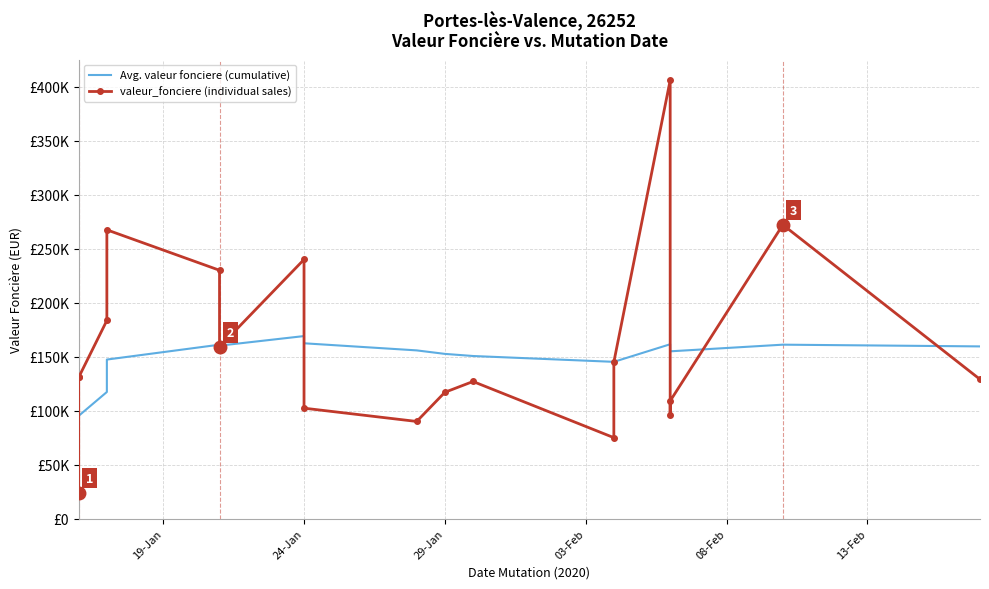

How many interior local valleys does the valeur_fonciere (individual sales) series have?

4